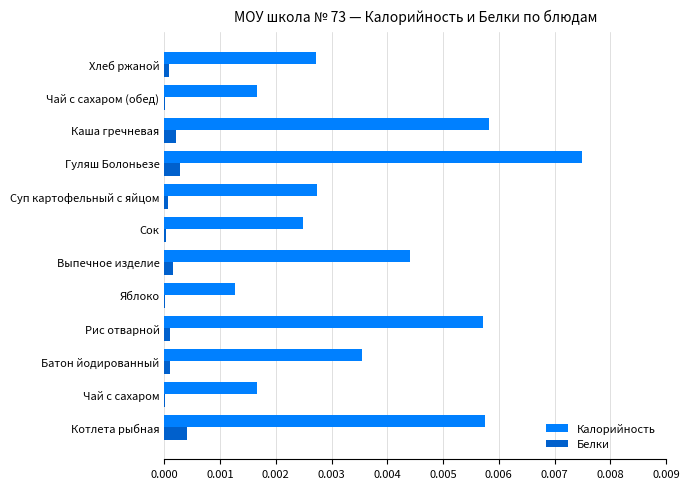

How many series are shown in this chart?

2